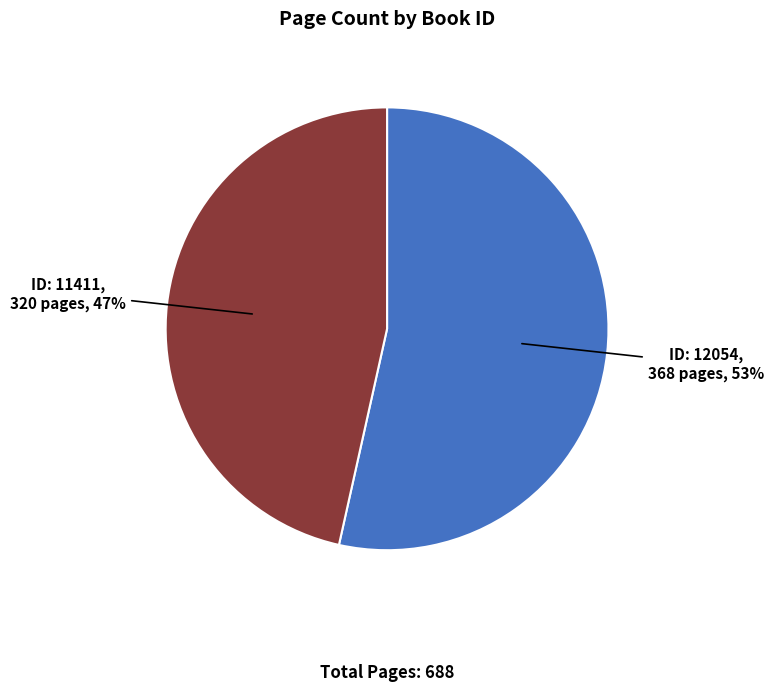

Is there any slice that represents more than half of the pie?

Yes